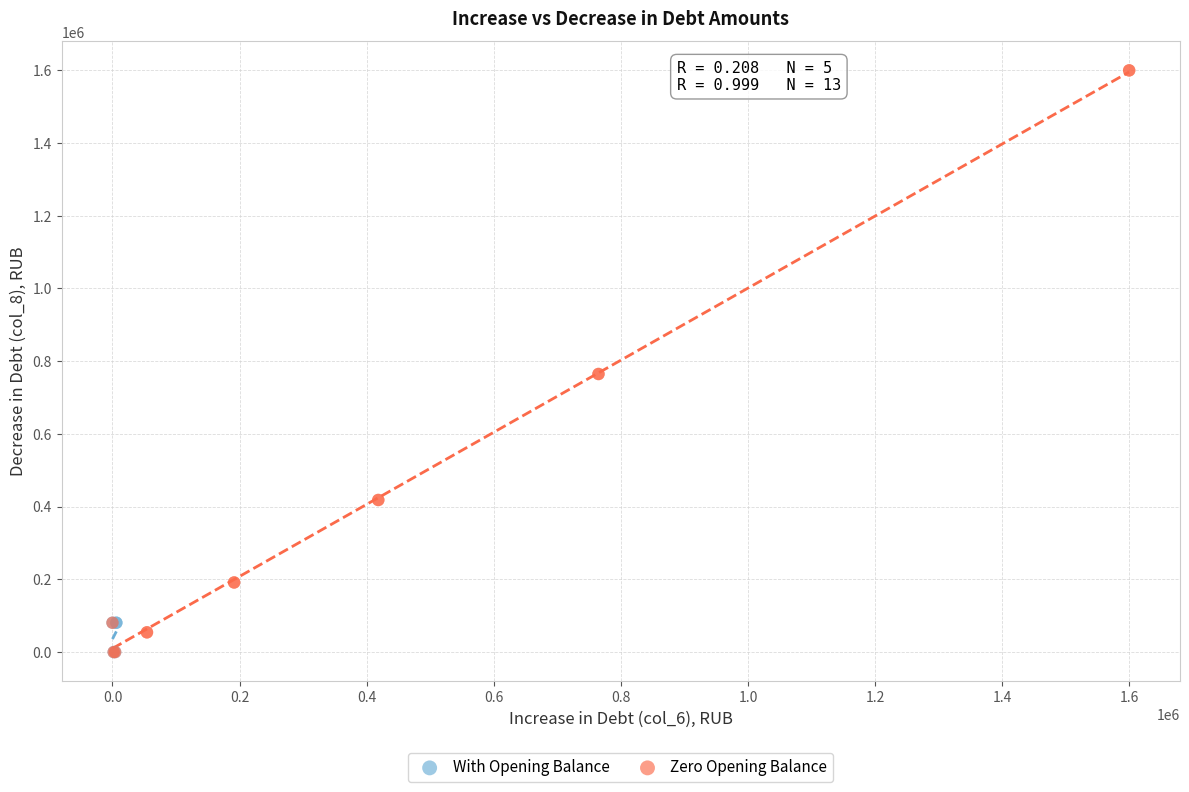

What are all the series names shown in the legend?

With Opening Balance, Zero Opening Balance